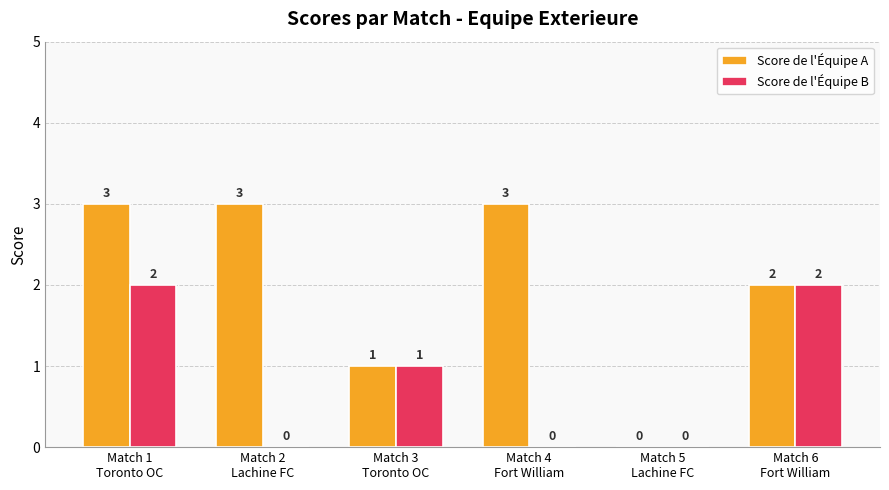

The Score de l'Équipe A series shows 5 at Match 2
Lachine FC. True or false?

False